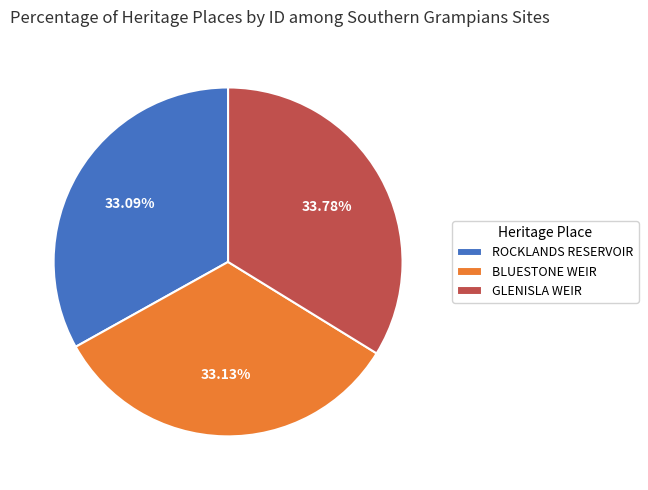

The BLUESTONE WEIR slice represents 33% of the pie. True or false?

True